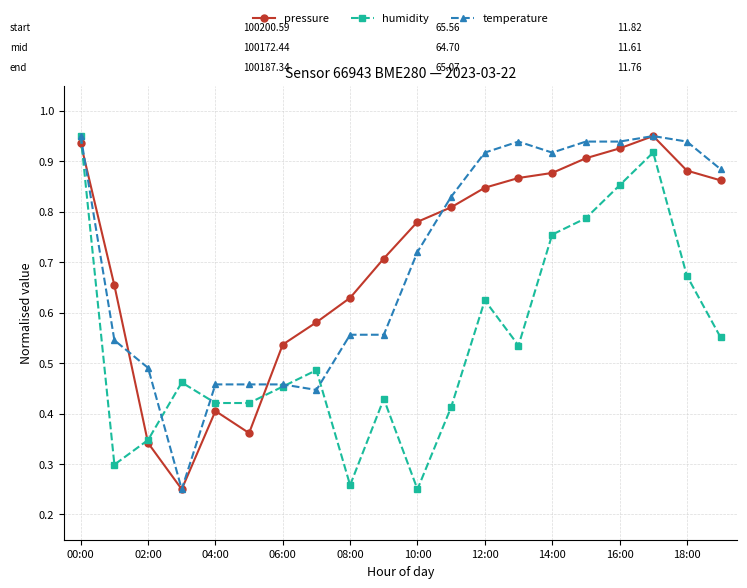

At how many categories does at least one series exceed 0?

20